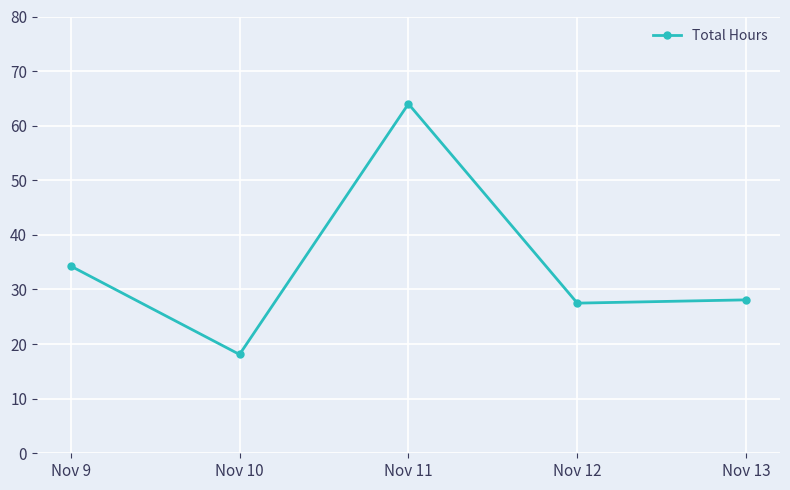

What is the difference between the values at Nov 12 and Nov 10?

9.4